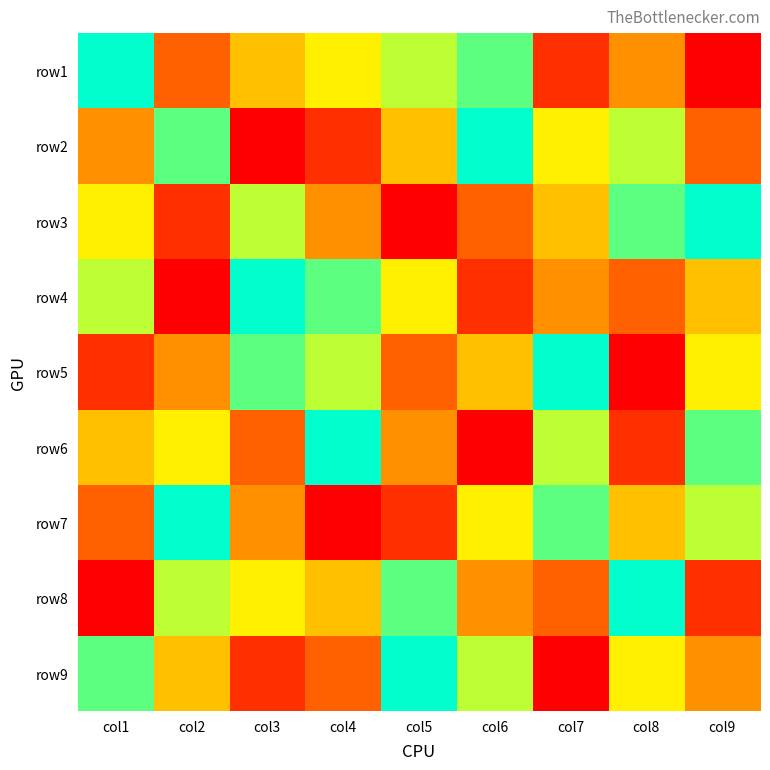

Reading right to left, what are all the values shown in this chart?

row1: col9=1	col8=4	col7=2	col6=8	col5=7	col4=6	col3=5	col2=3	col1=9
row2: col9=3	col8=7	col7=6	col6=9	col5=5	col4=2	col3=1	col2=8	col1=4
row3: col9=9	col8=8	col7=5	col6=3	col5=1	col4=4	col3=7	col2=2	col1=6
row4: col9=5	col8=3	col7=4	col6=2	col5=6	col4=8	col3=9	col2=1	col1=7
row5: col9=6	col8=1	col7=9	col6=5	col5=3	col4=7	col3=8	col2=4	col1=2
row6: col9=8	col8=2	col7=7	col6=1	col5=4	col4=9	col3=3	col2=6	col1=5
row7: col9=7	col8=5	col7=8	col6=6	col5=2	col4=1	col3=4	col2=9	col1=3
row8: col9=2	col8=9	col7=3	col6=4	col5=8	col4=5	col3=6	col2=7	col1=1
row9: col9=4	col8=6	col7=1	col6=7	col5=9	col4=3	col3=2	col2=5	col1=8